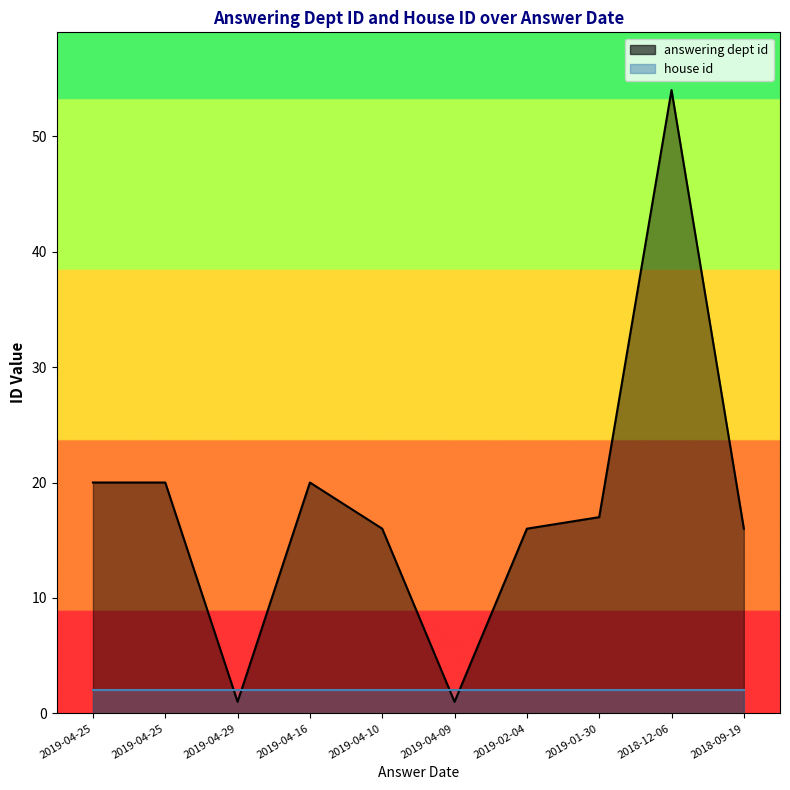

How many times do answering dept id and house id cross each other?

4